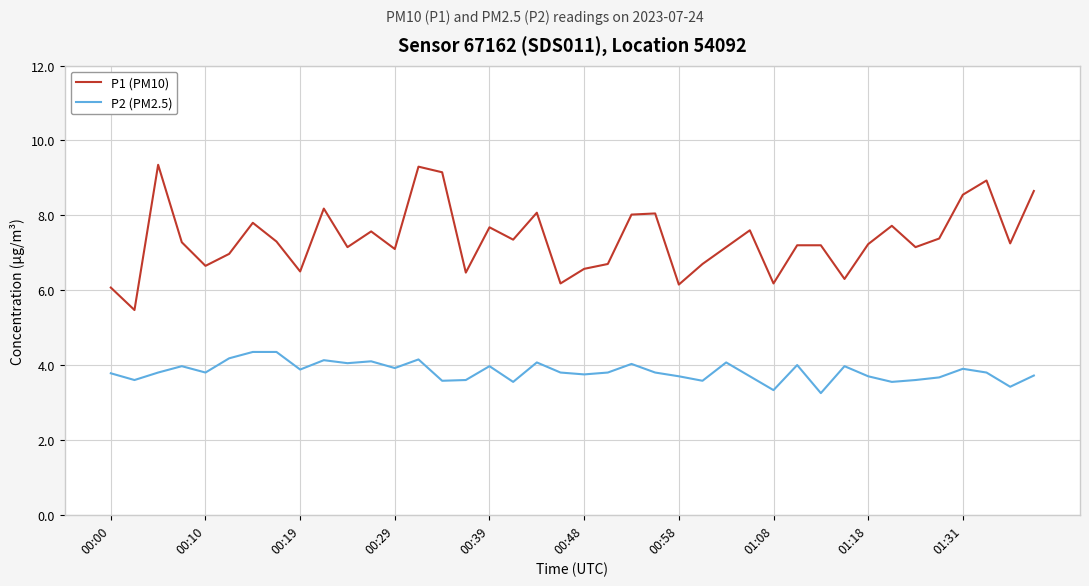

Which series has the largest total across all categories?

P1 (PM10)